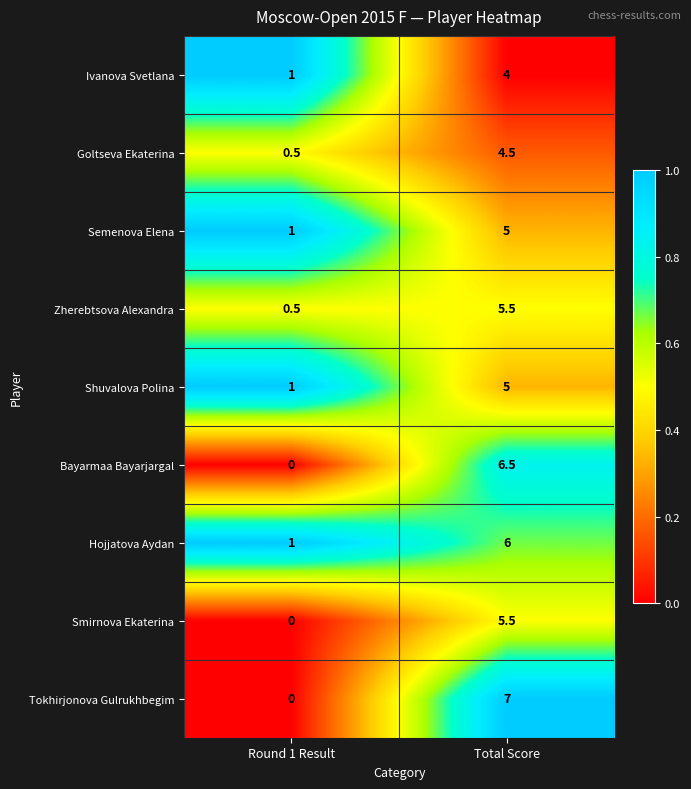

Read the Shuvalova Polina value at Total Score.

5.0